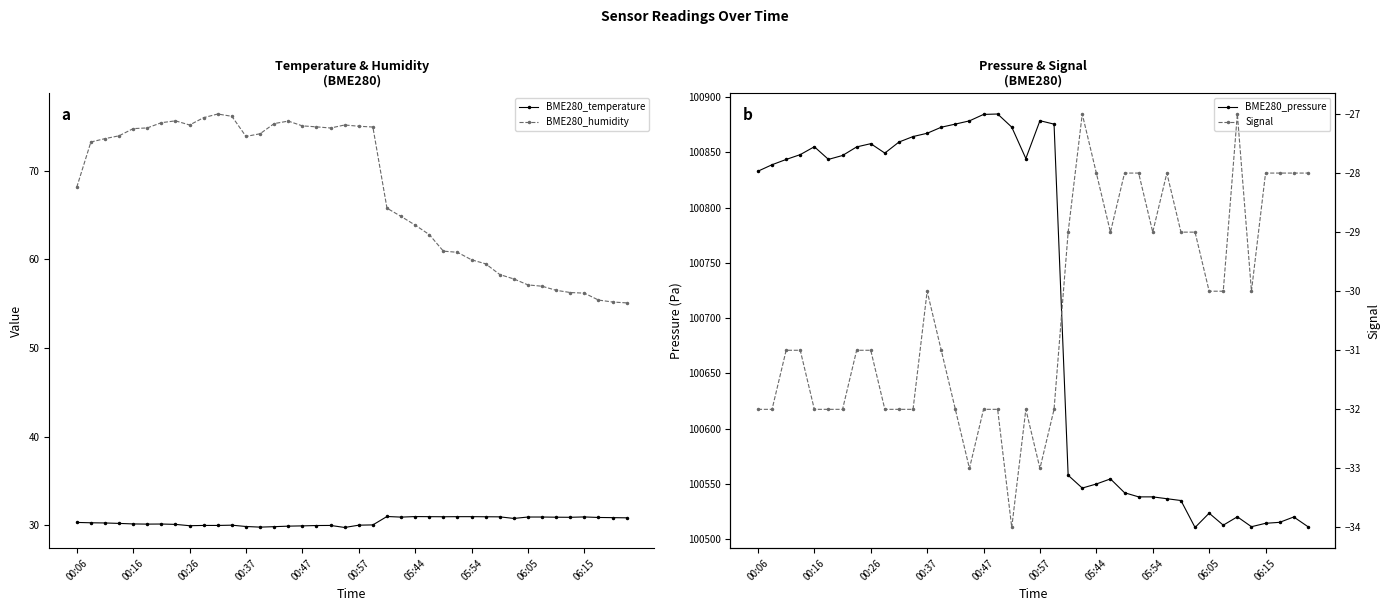

True or false: BME280_temperature has more than 1 points higher than both neighbors.

True